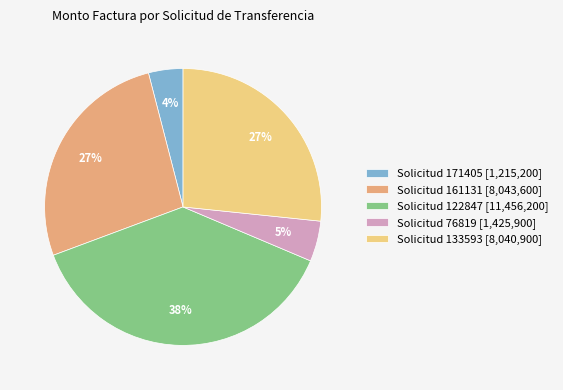

Between Solicitud 161131 [8,043,600] and Solicitud 76819 [1,425,900], which is larger?

Solicitud 161131 [8,043,600]